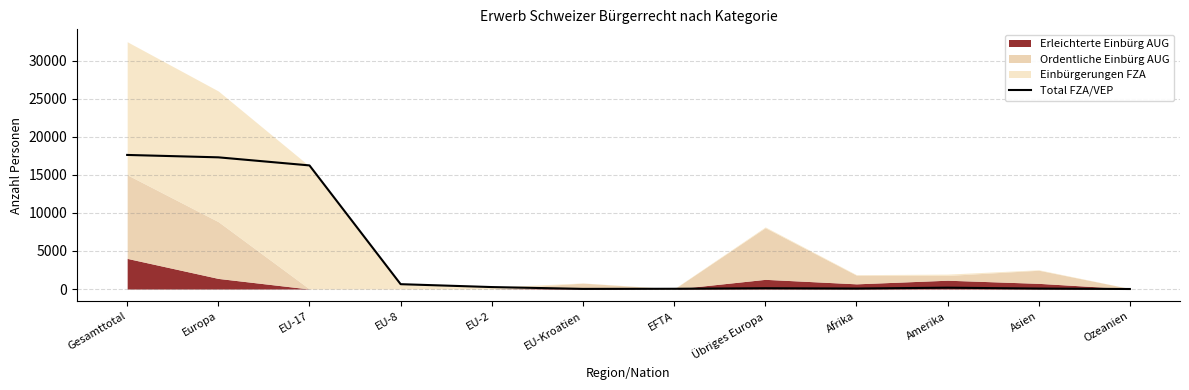

Rank the categories by value from lowest to highest.

Ozeanien, EU-Kroatien, EFTA, Asien, Afrika, Übriges Europa, Amerika, EU-2, EU-8, EU-17, Europa, Gesamttotal